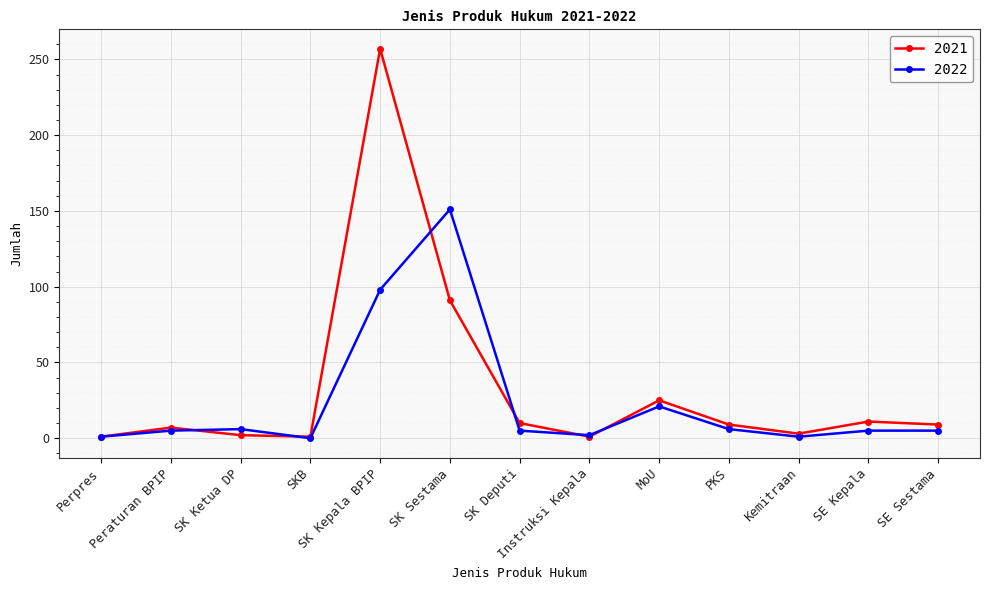

How many interior local valleys does the 2022 series have?

3